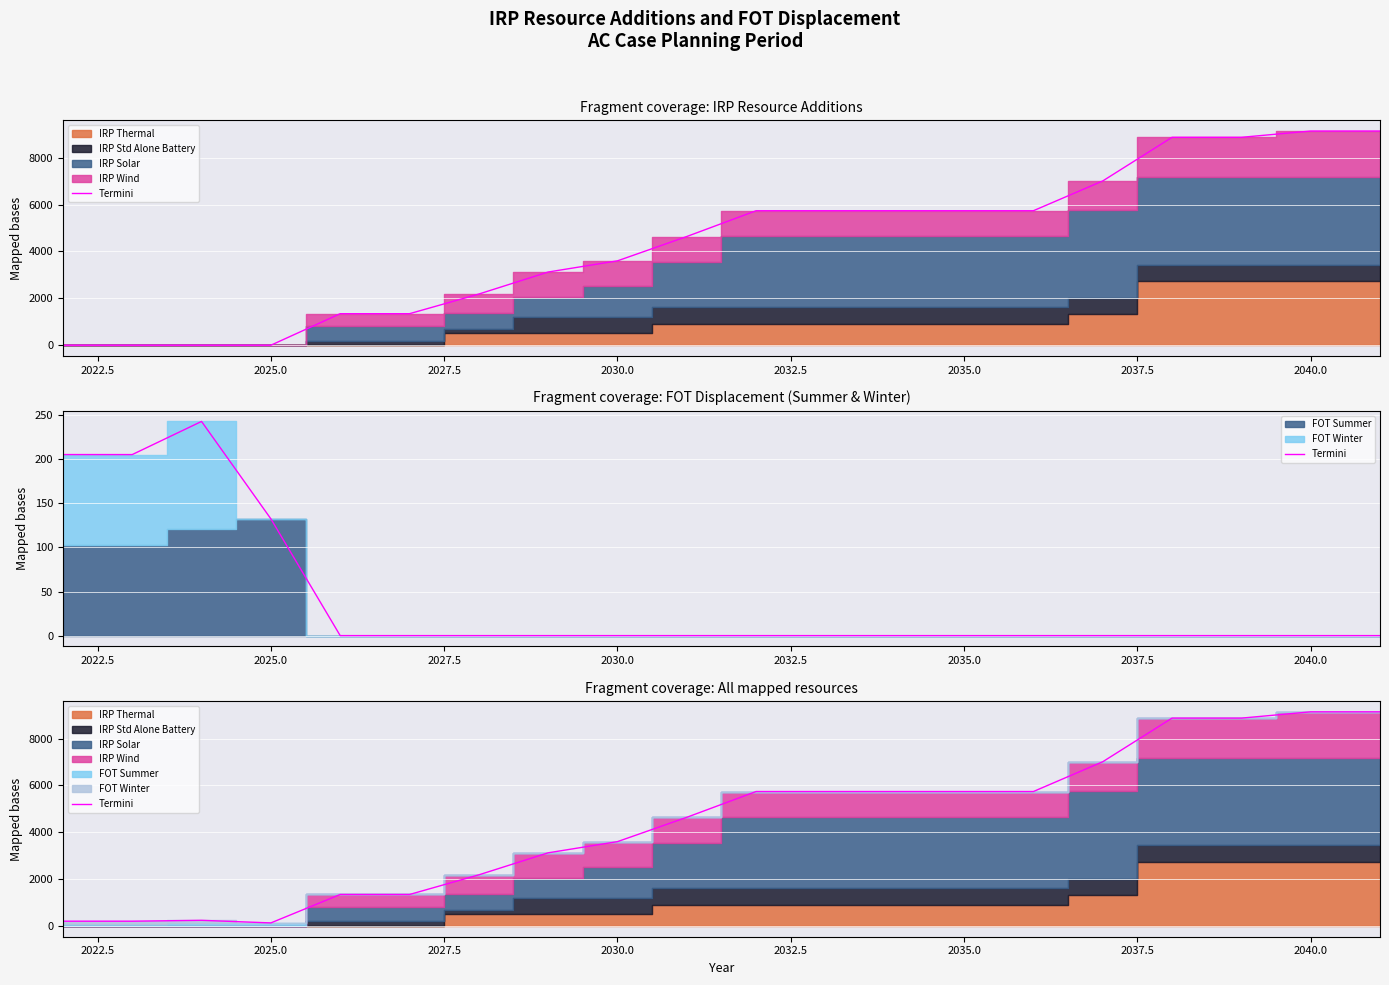

True or false: the data shows 13150.0 at 17.

False